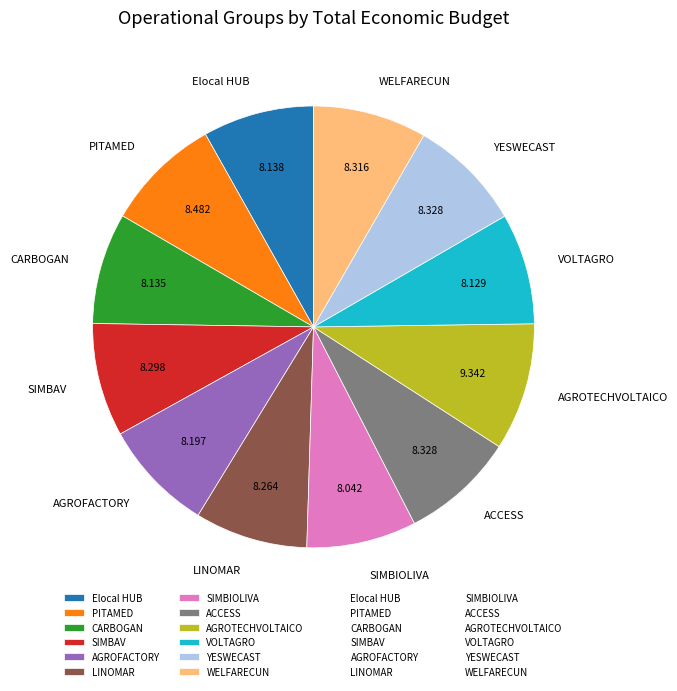

What is the largest slice in the pie chart?

AGROTECHVOLTAICO